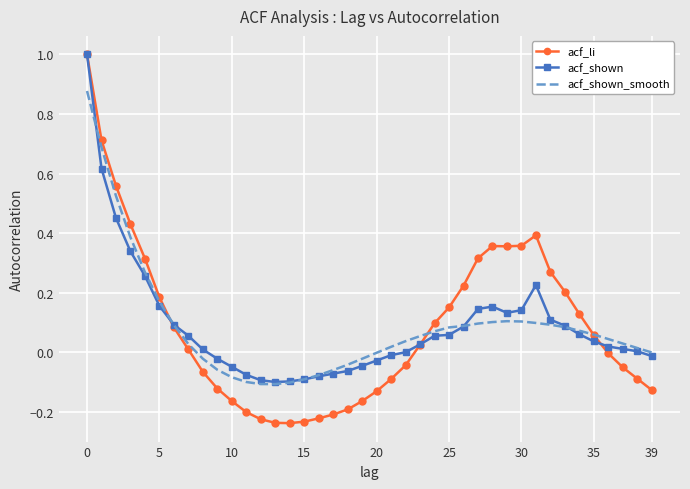

What is the maximum value for acf_li?

1.0